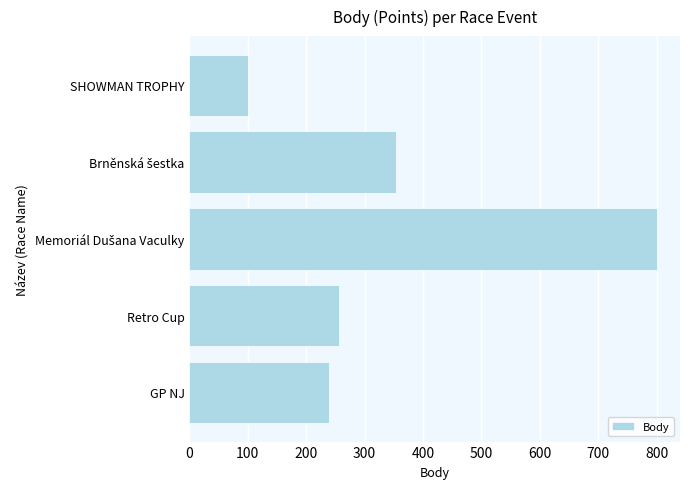

How many bars are there in total?

5